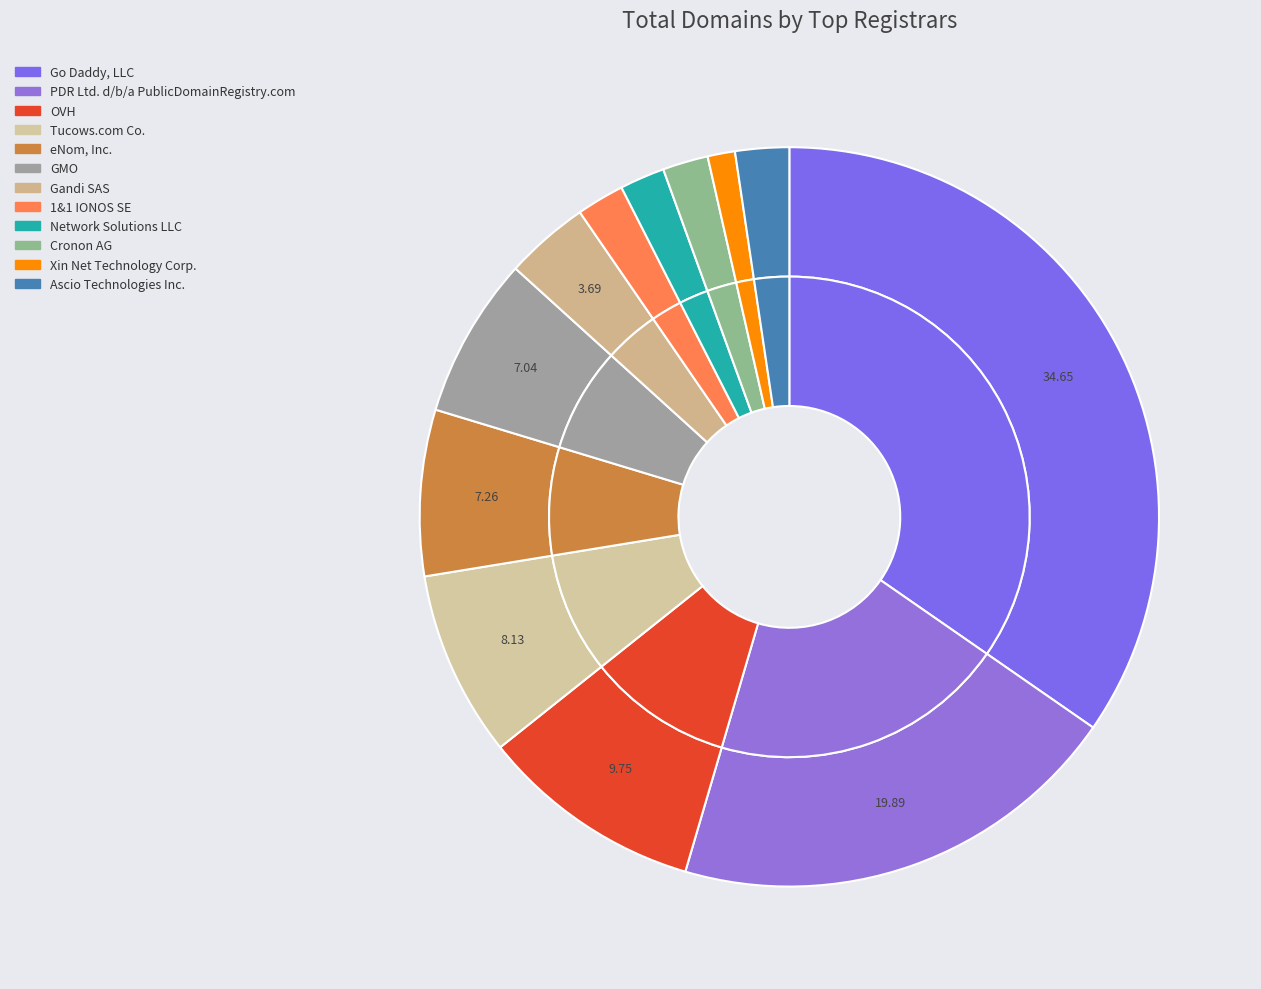

To the nearest percent, what is the average slice percentage?

8%